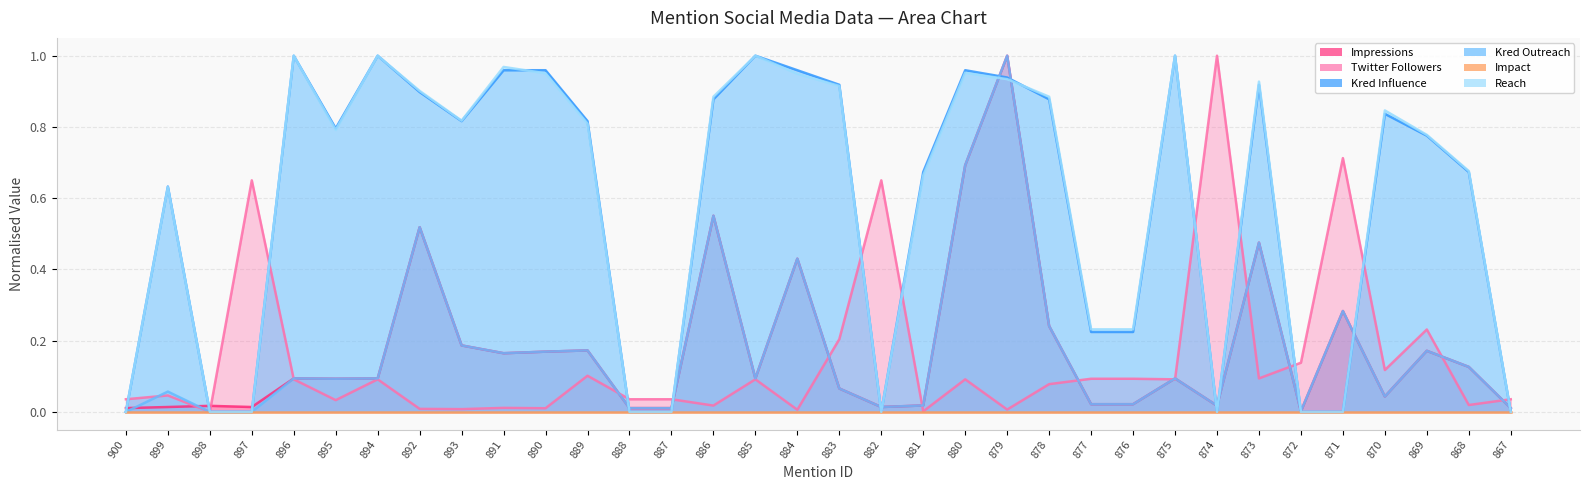

At which category does Impressions reach its first local valley?

897